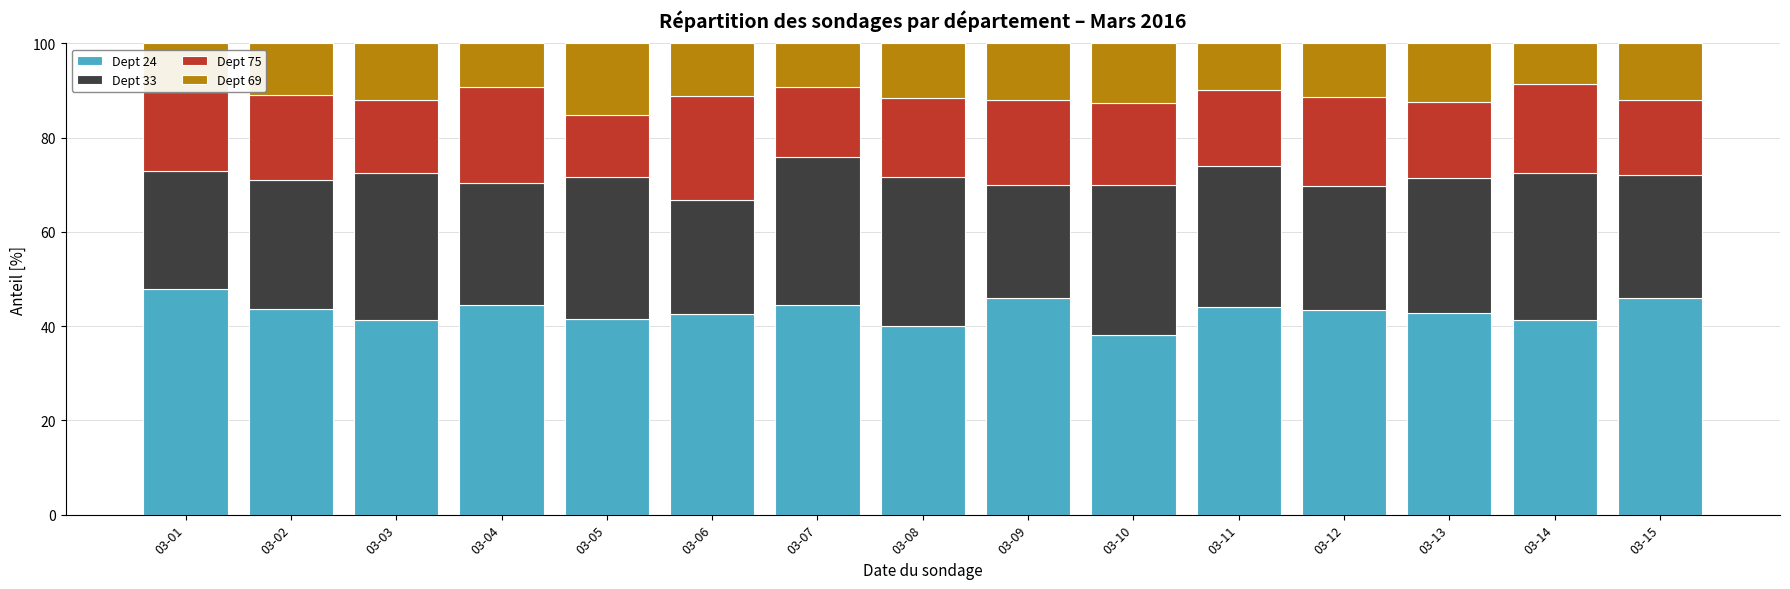

What is the difference between the maximum and minimum values in the Dept 24 series?

9.8